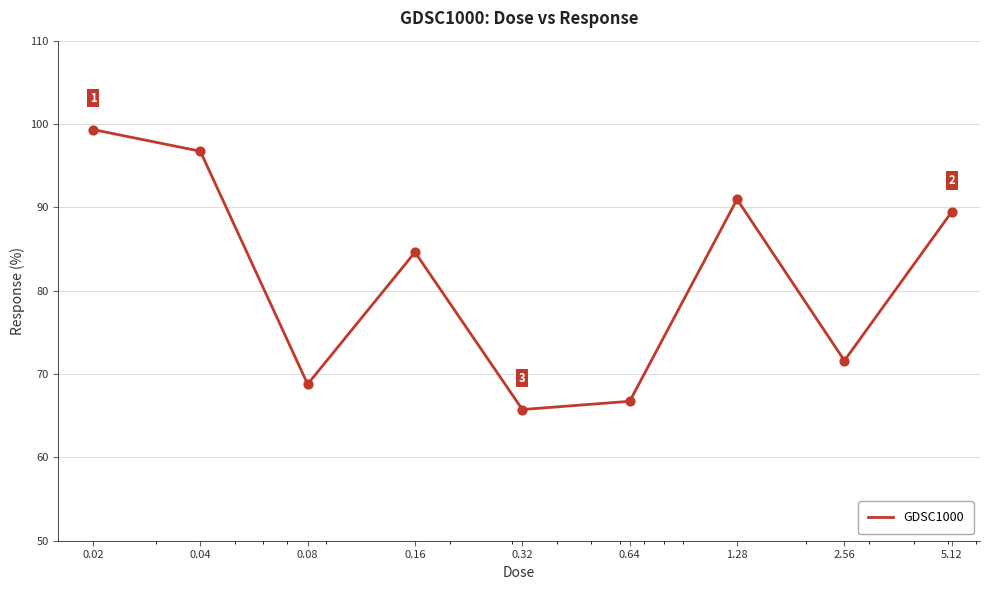

What is the greatest value displayed?

99.3